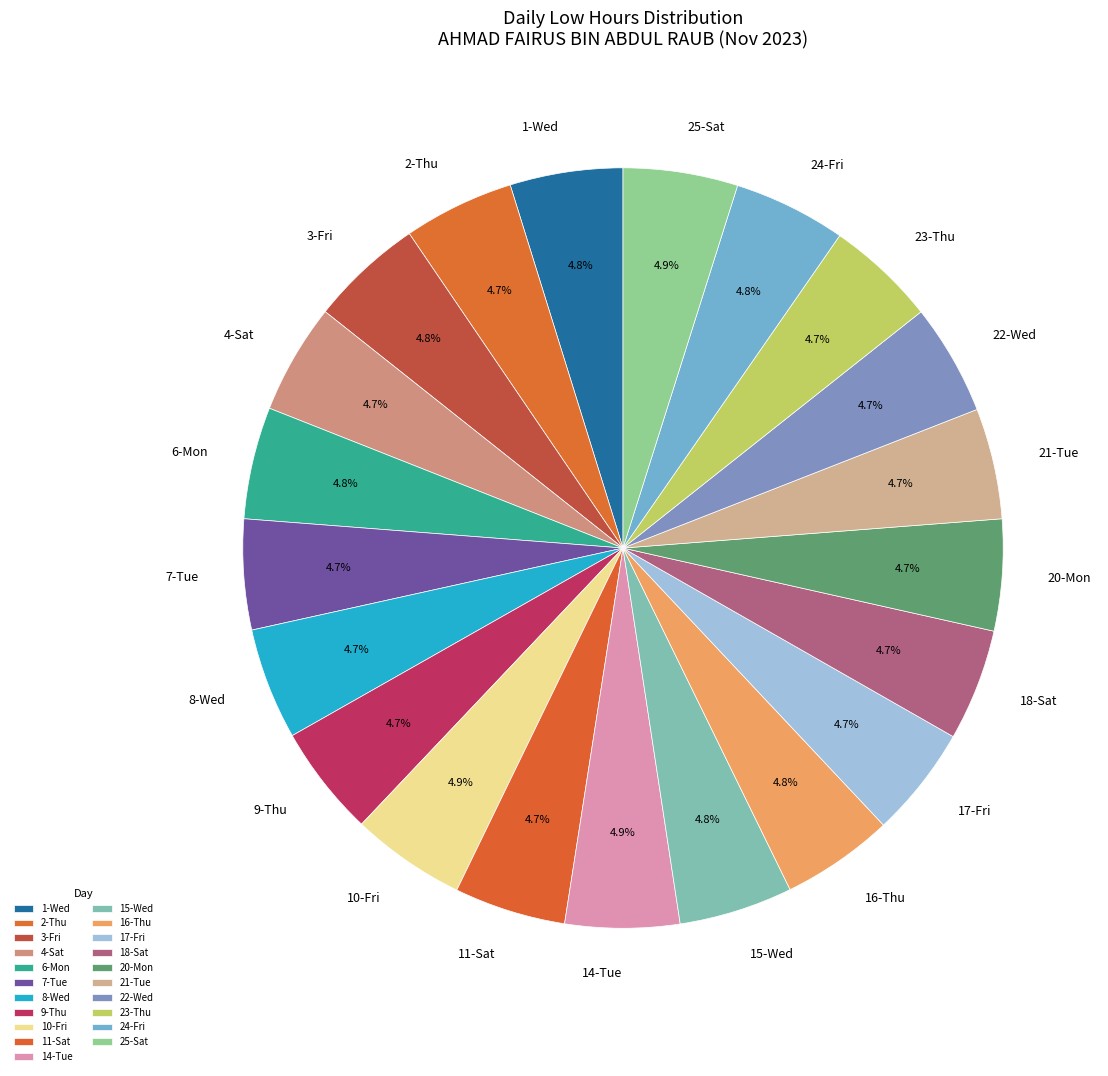

What is the ratio of the value at 22-Wed to the value at 10-Fri?

1.0